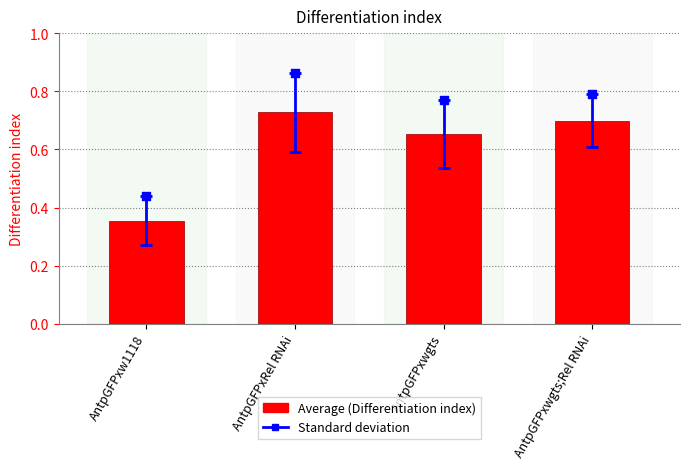

Which has a higher value, AntpGFPxRel RNAi or AntpGFPxwgts?

AntpGFPxRel RNAi